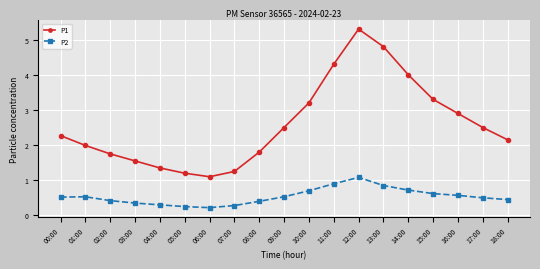

Which series has the widest spread of values?

P1